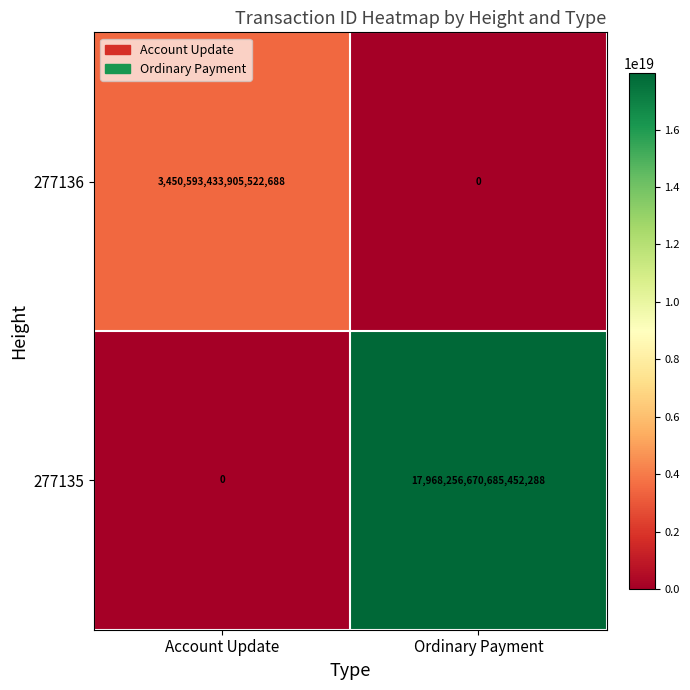

List the series in order of their overall mean, highest first.

277135, 277136